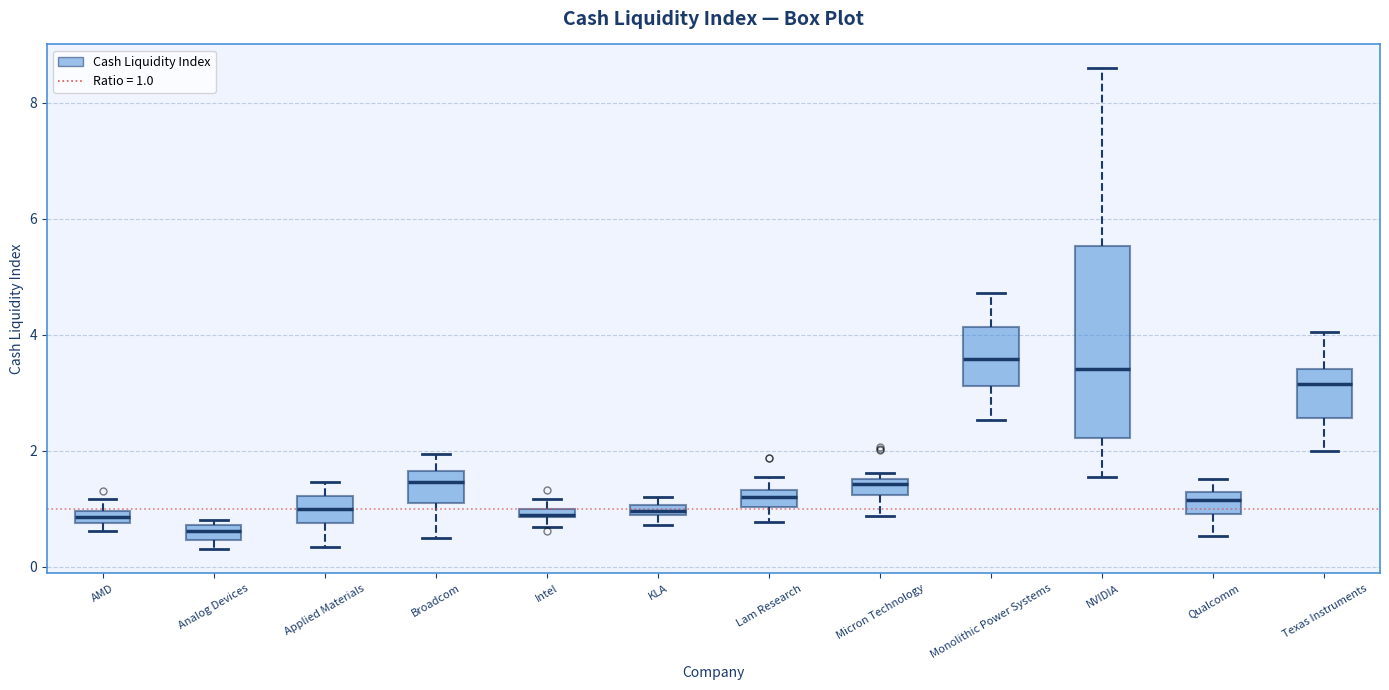

Where does the upper whisker of the box for Texas Instruments end on the y-axis? The values are not printed on the chart, so give them approximately, as read against the axis.

4.0